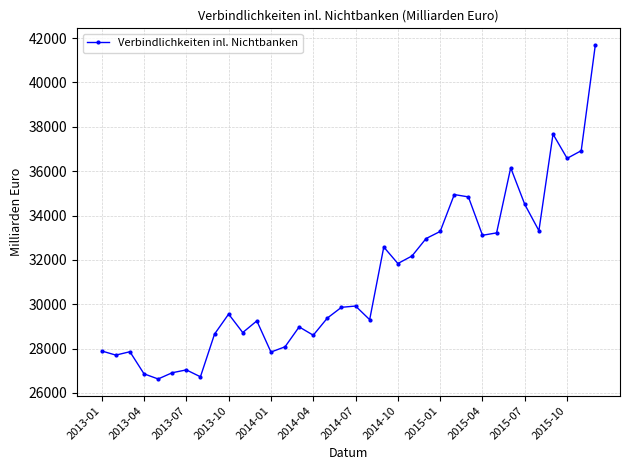

Does the chart have visible grid lines?

Yes